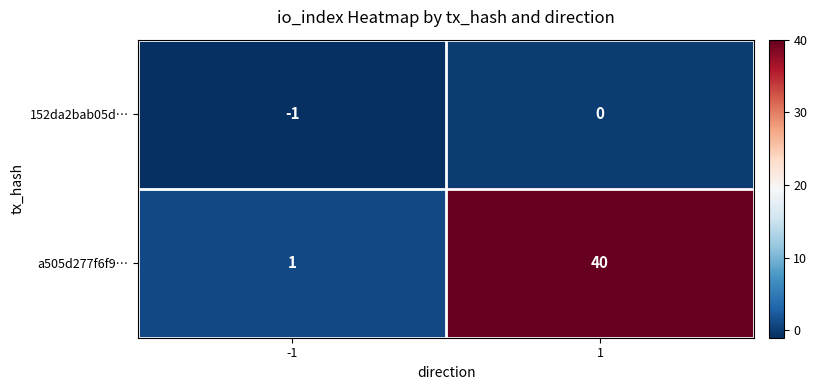

Between -1 and 1, which series saw the biggest shift?

a505d277f6f9…